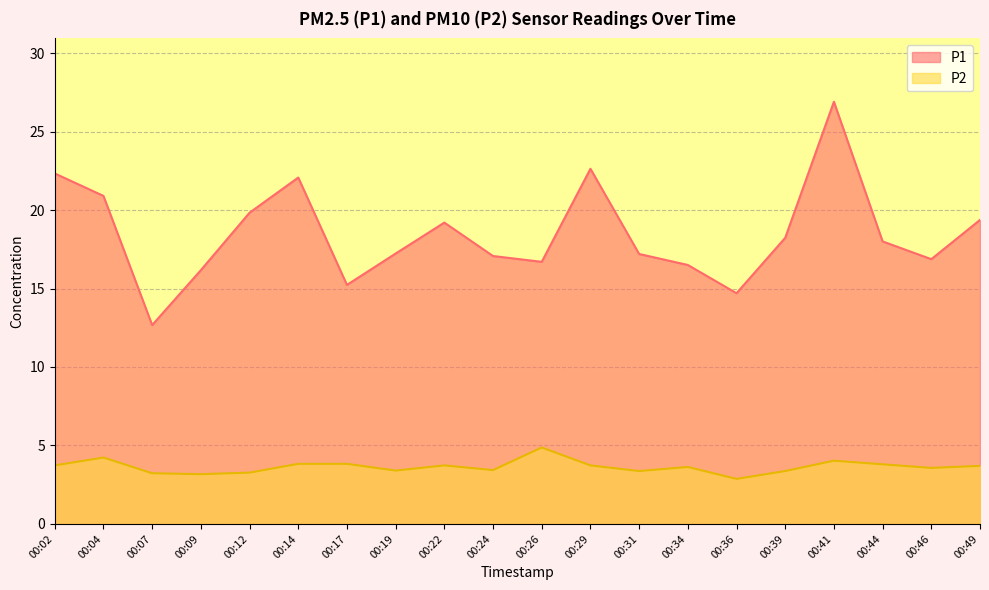

At which category is the sum across all series the highest?

00:41